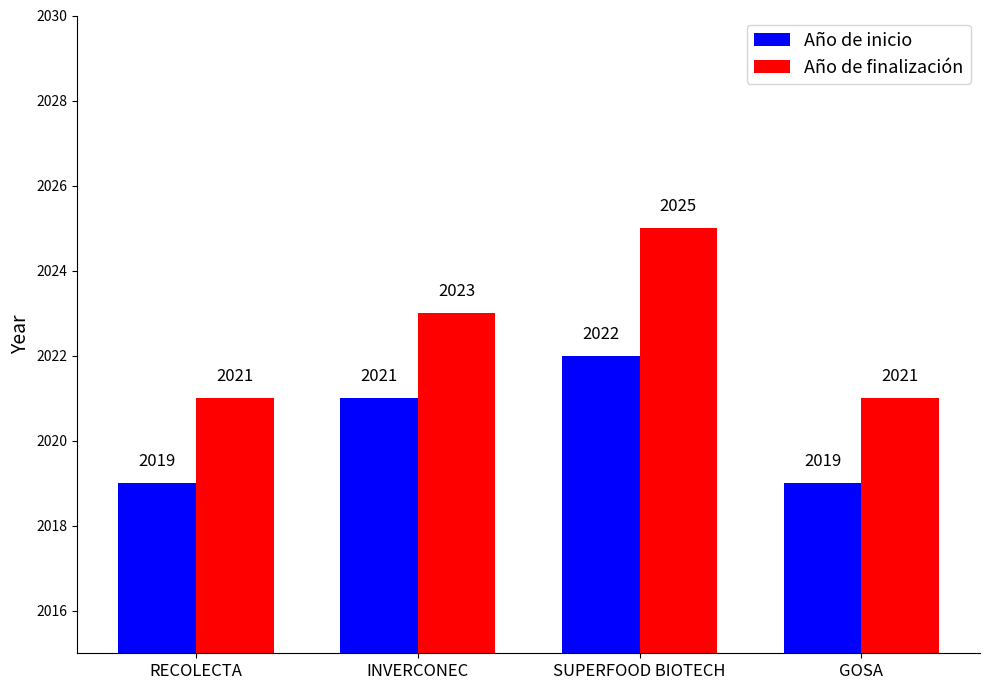

Rank the series at GOSA from lowest to highest value.

Año de inicio, Año de finalización